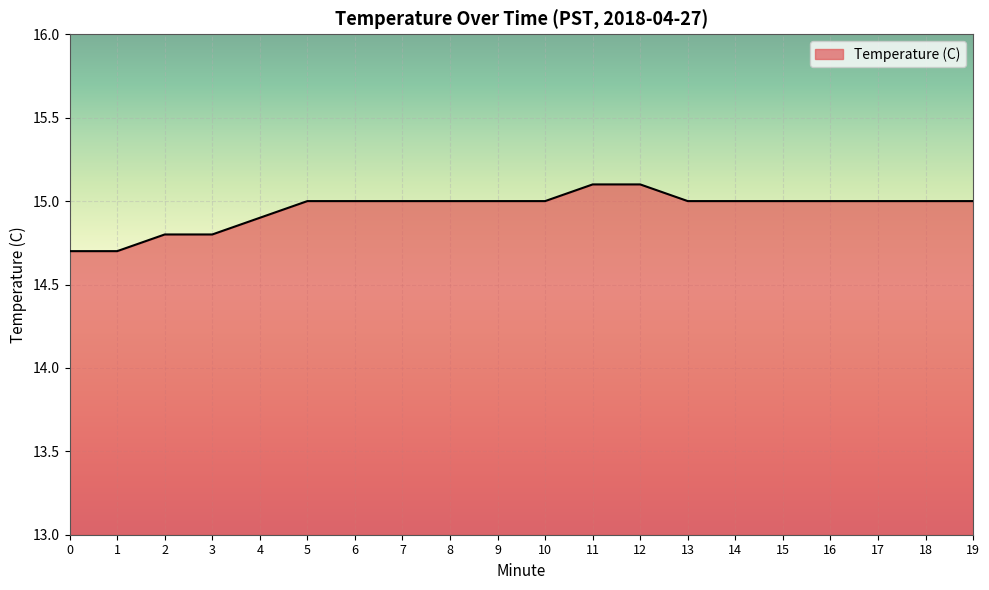

How many lines are shown in the chart?

1